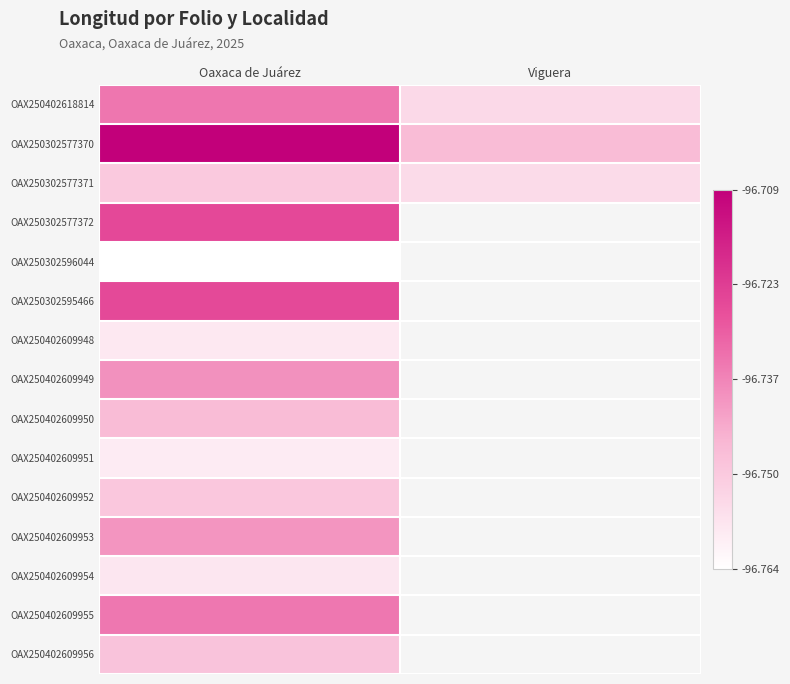

Count the number of data series in this chart.

15